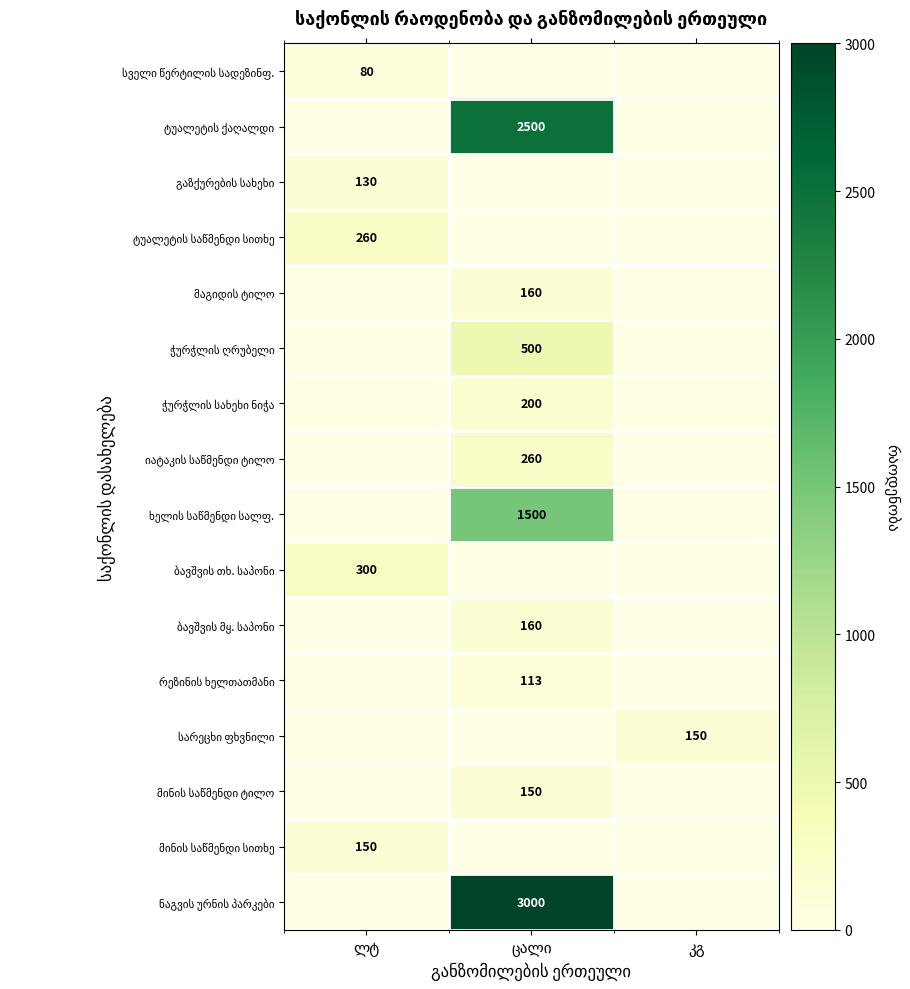

Which series has the widest spread of values?

ნაგვის ურნის პარკები